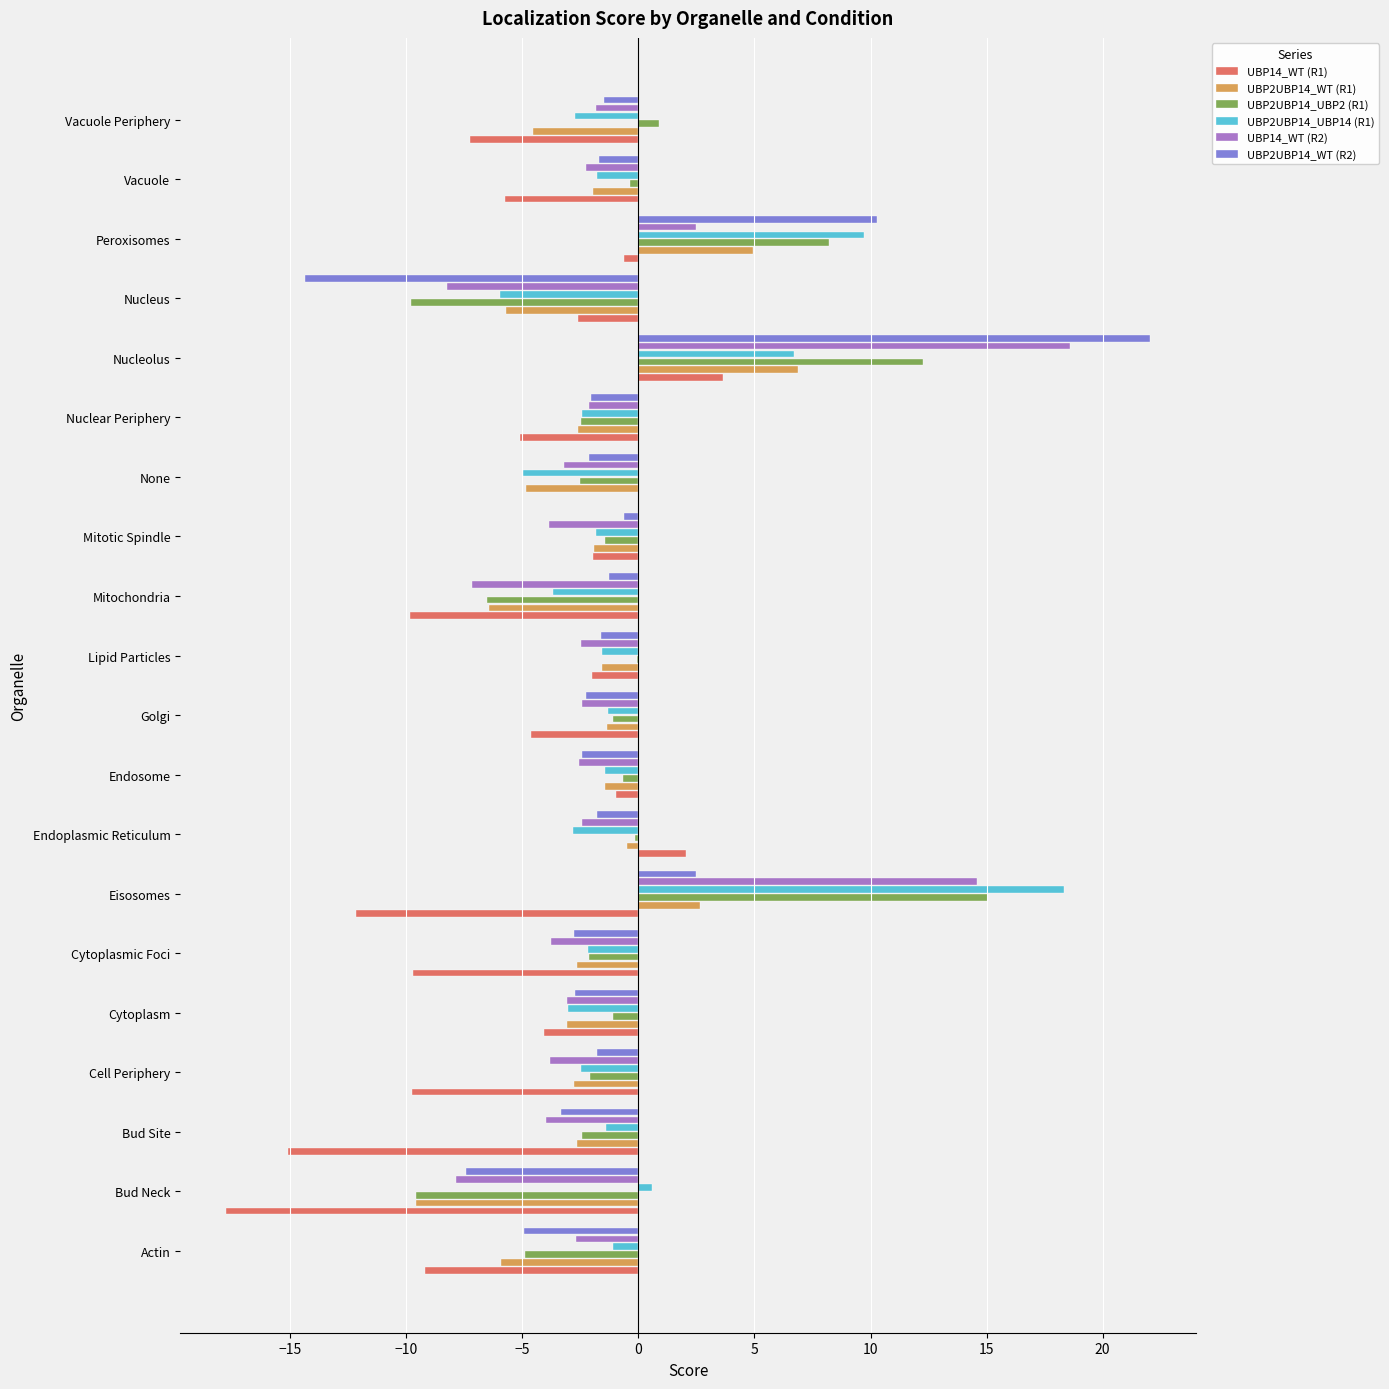

The UBP14_WT (R2) series shows -2.6 at Endosome. True or false?

True